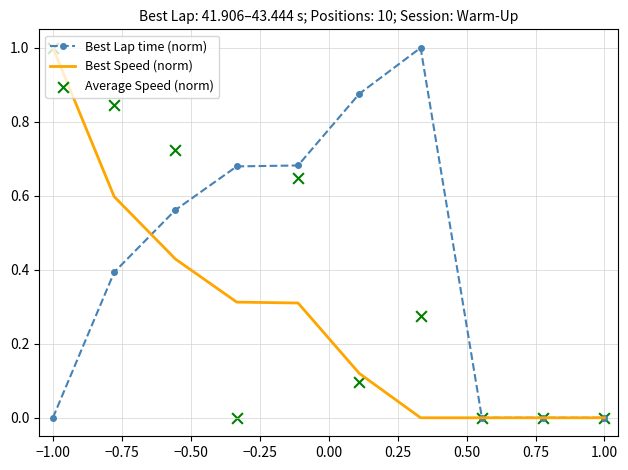

Which series contains the lowest Y value?

Best Lap time (norm)